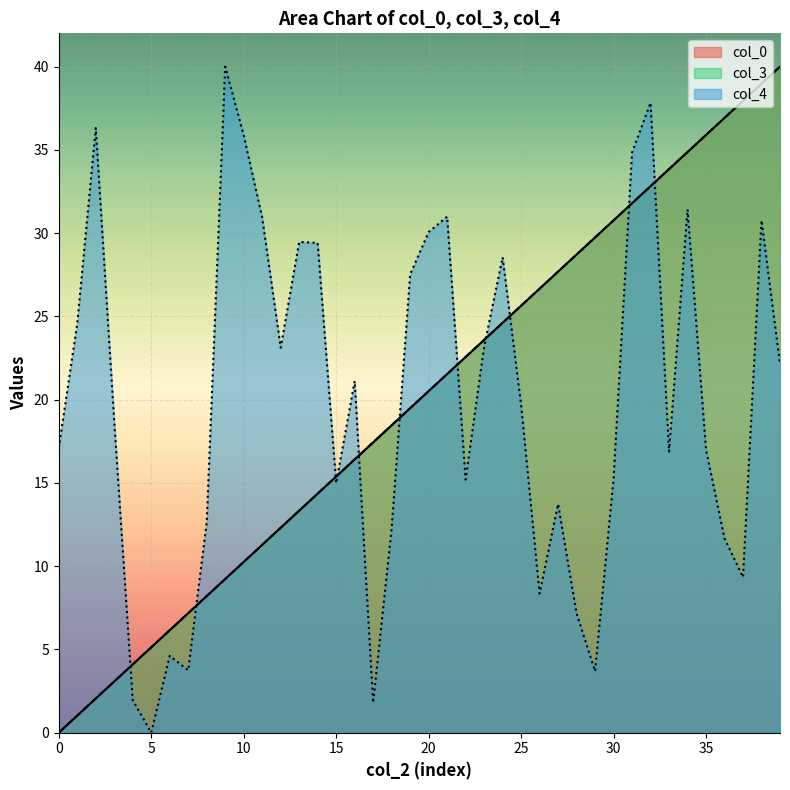

At which category does col_4 reach its first local valley?

5